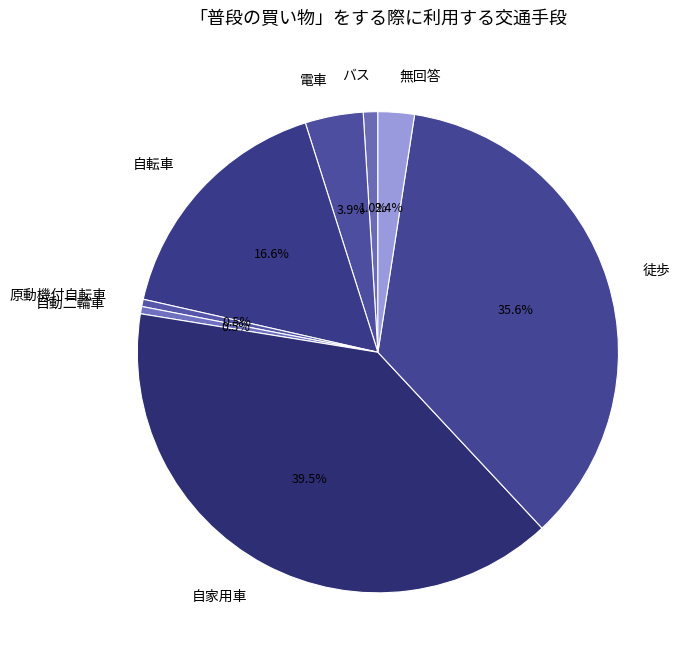

How much of the chart is everything except 自転車?

83.4%